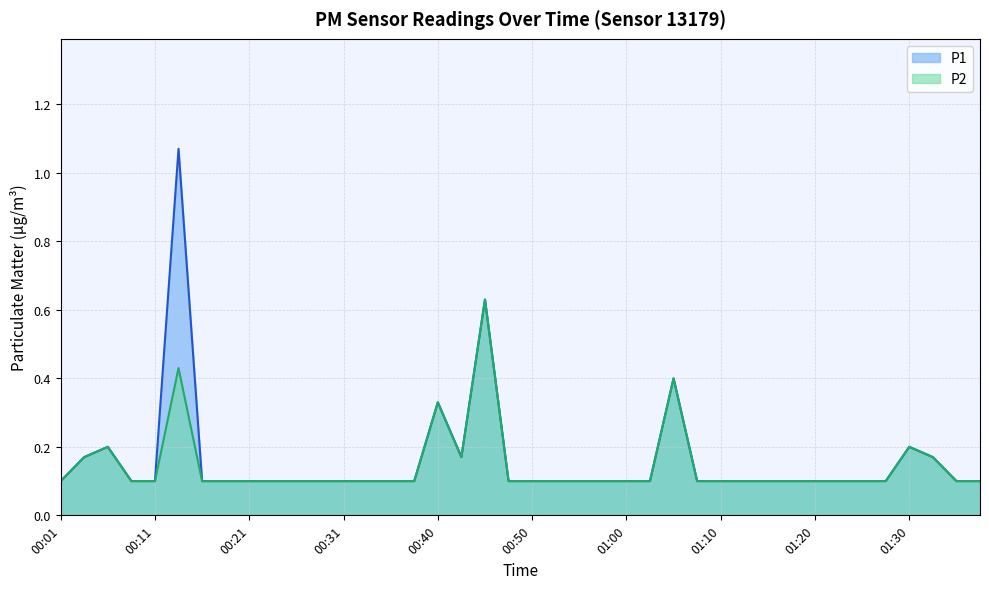

Rank the series at 01:30 from highest to lowest value.

P1, P2